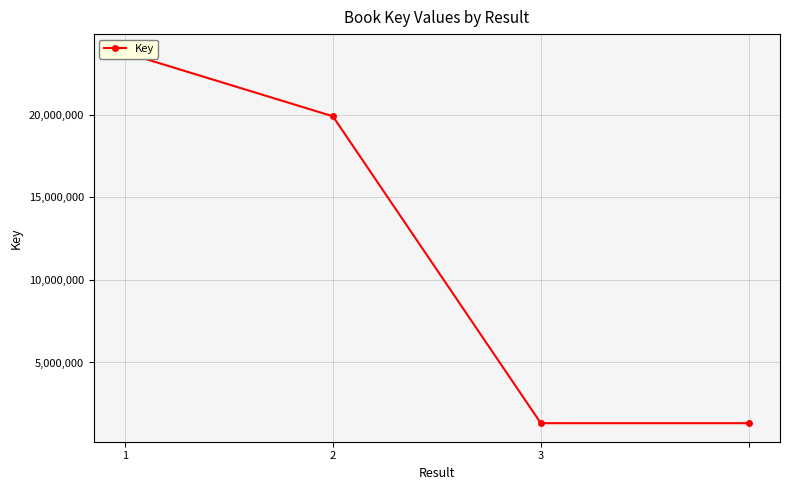

What is the difference between the values at 2 and 1?

3848988